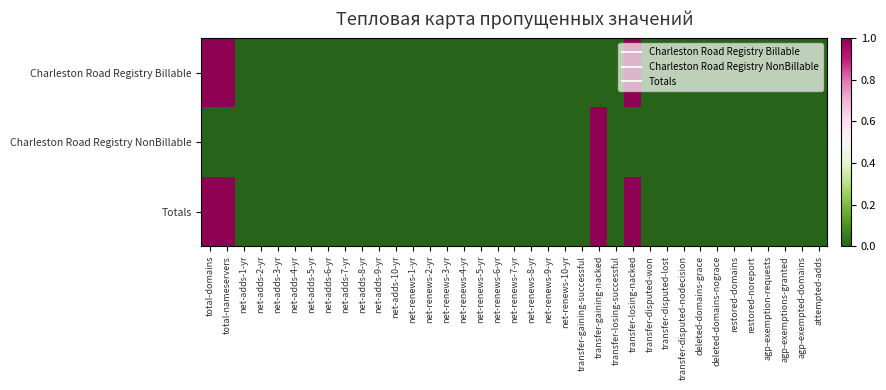

Which label corresponds to the largest value in the chart?

total-domains